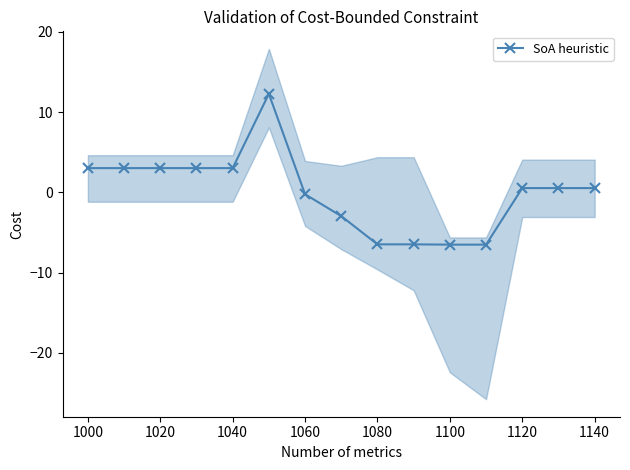

What is the greatest value displayed?

12.3